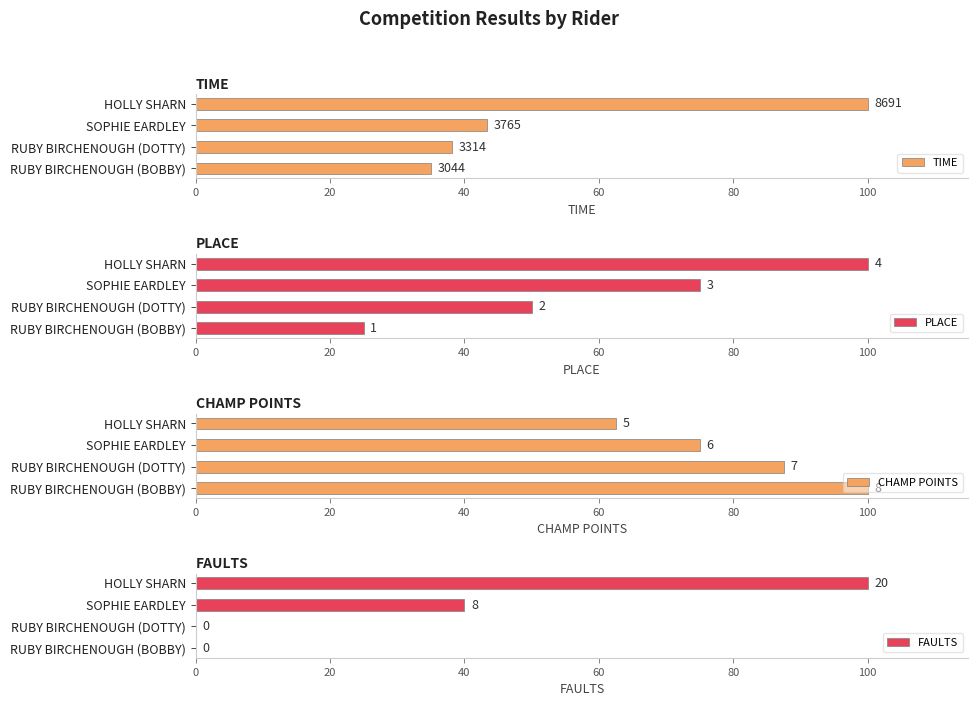

What is the difference between the second highest and minimum values in the PLACE series?

50.0